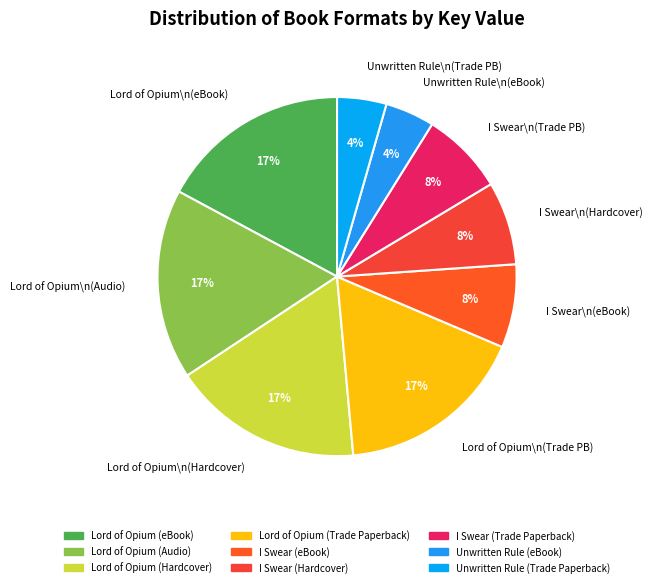

What percentage is the Lord of Opium\n(eBook) slice, to the nearest percent?

17%